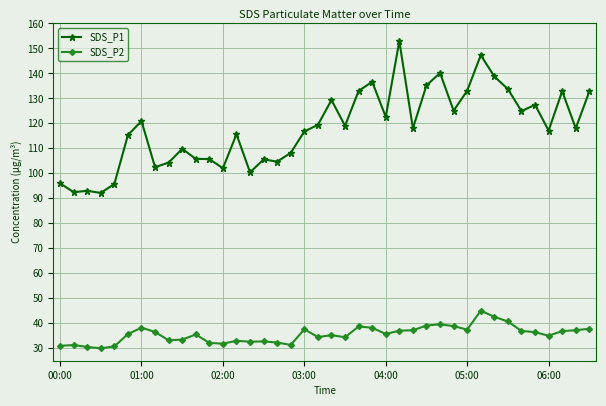

True or false: SDS_P1 has more than 2 interior local peaks.

True